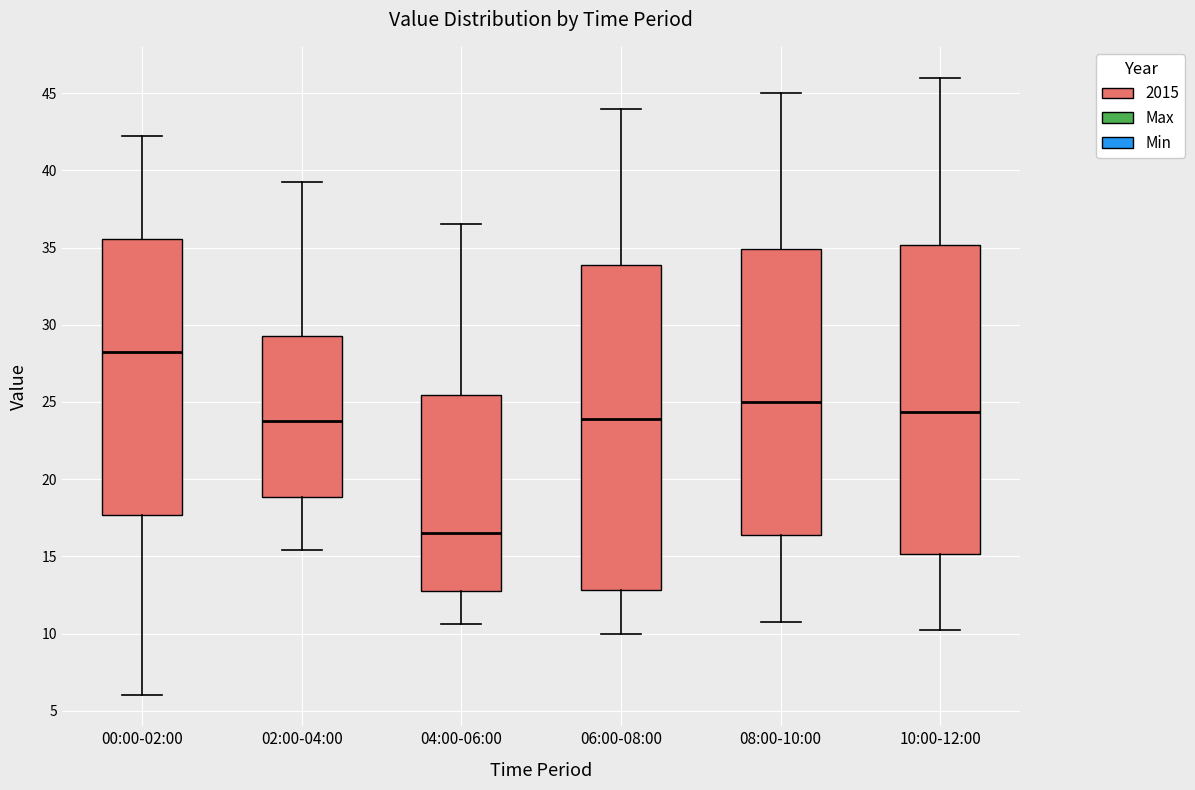

Reading left to right, transcribe this box plot: for each box, give where its median line is, the range the box spans, and where its two whiskers end, as read against the y-axis. The values are not printed on the chart, so give them approximately, as read against the axis.

00:00-02:00: median 28.5, box 17.5 to 35.5, whiskers 6.0 to 42.5
02:00-04:00: median 24.0, box 19.0 to 29.5, whiskers 15.5 to 39.5
04:00-06:00: median 16.5, box 13.0 to 25.5, whiskers 10.5 to 36.5
06:00-08:00: median 24.0, box 13.0 to 34.0, whiskers 10.0 to 44.0
08:00-10:00: median 25.0, box 16.5 to 35.0, whiskers 11.0 to 45.0
10:00-12:00: median 24.5, box 15.0 to 35.0, whiskers 10.5 to 46.0